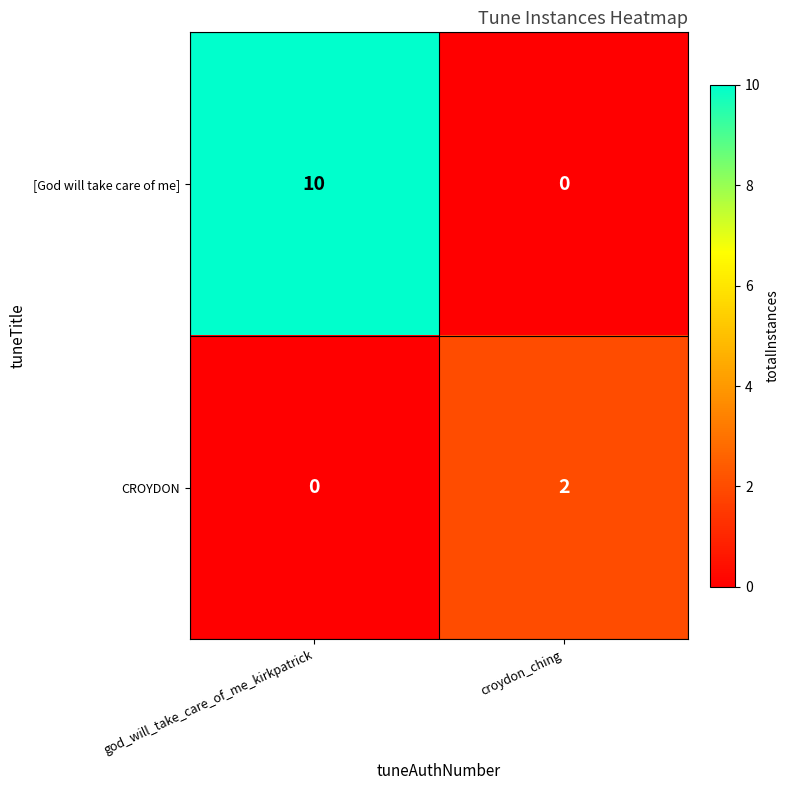

What value does the [God will take care of me] series have at god_will_take_care_of_me_kirkpatrick, to the nearest 10?

10